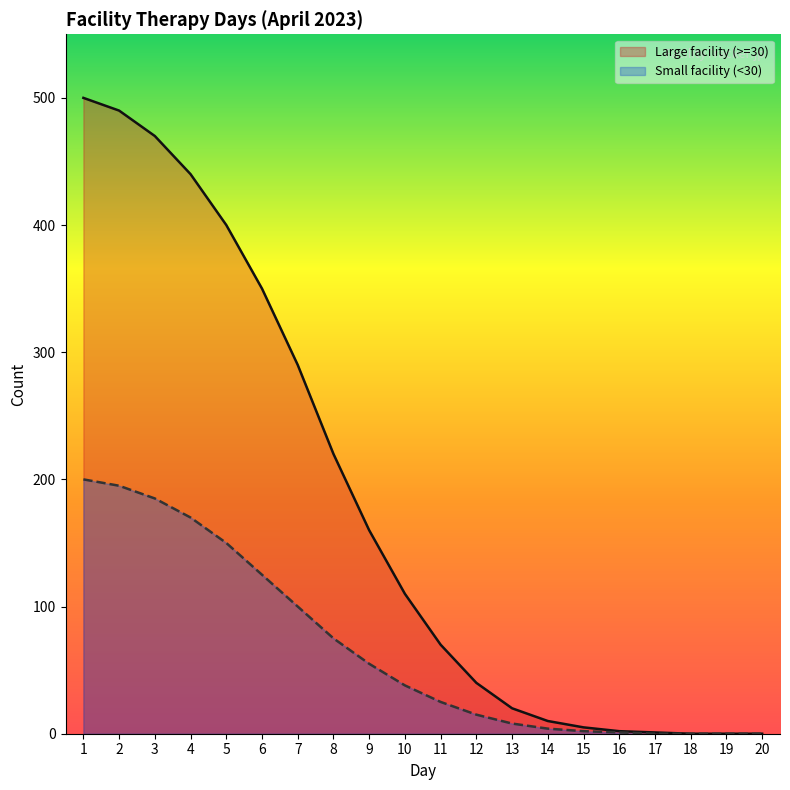

What is the sum of the Small facility (<30) values at 10 and 17?

38